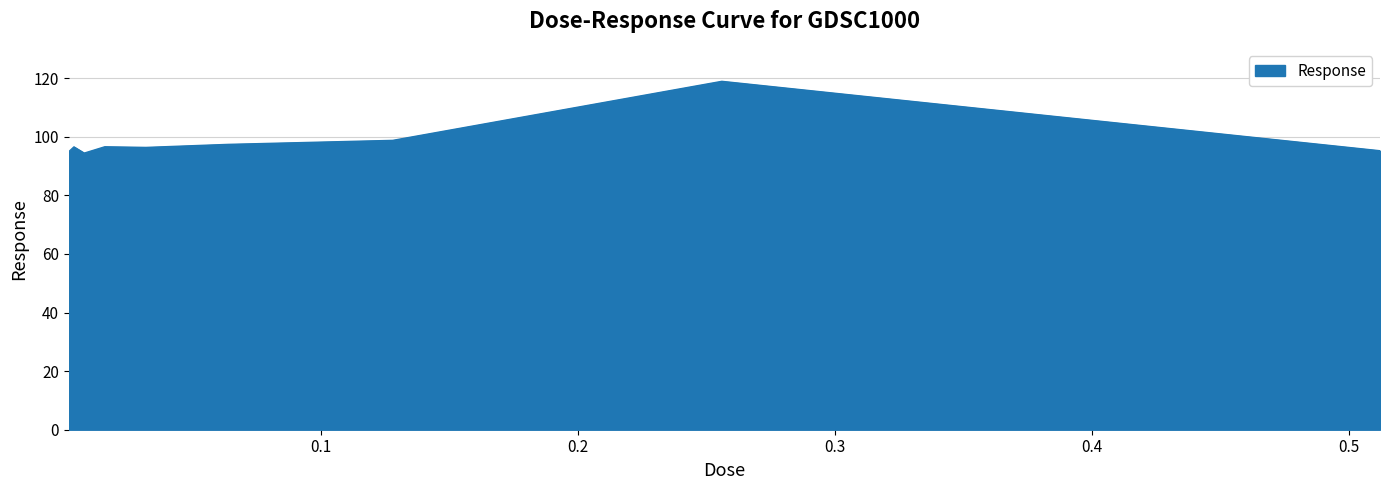

What is the maximum value shown in the chart?

118.9